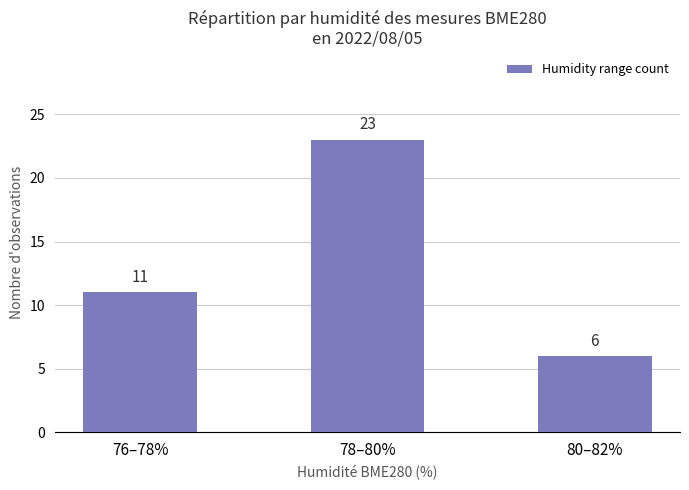

What is the sum of all values?

40